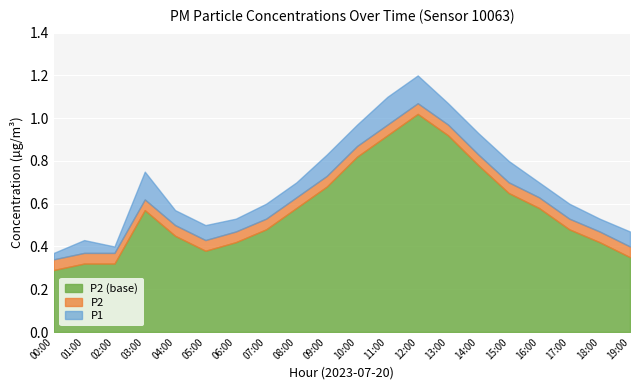

How many interior local valleys does the P1 series have?

2